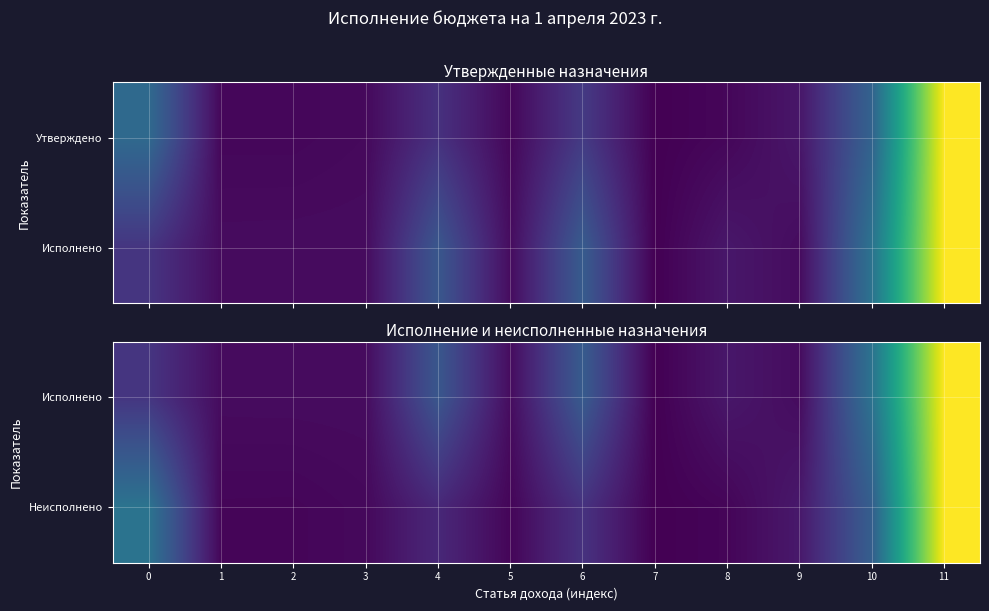

True or false: Неисполнено has a value of 0.1 at 9.

True